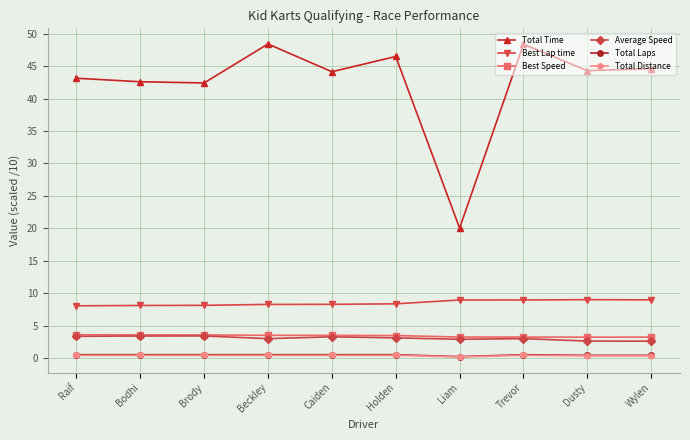

What is the difference between the second highest and minimum values in the Total Time series?

28.4